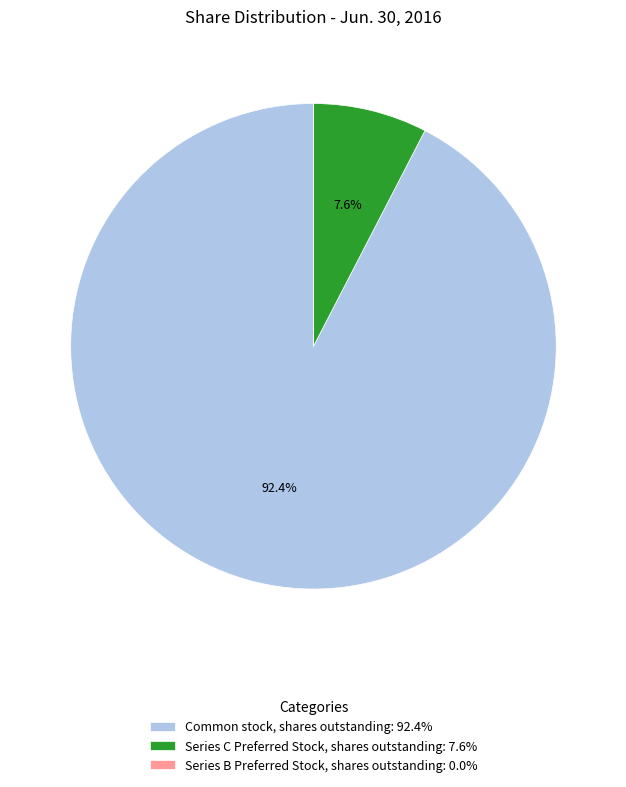

Which slice is the largest?

Common stock, shares outstanding